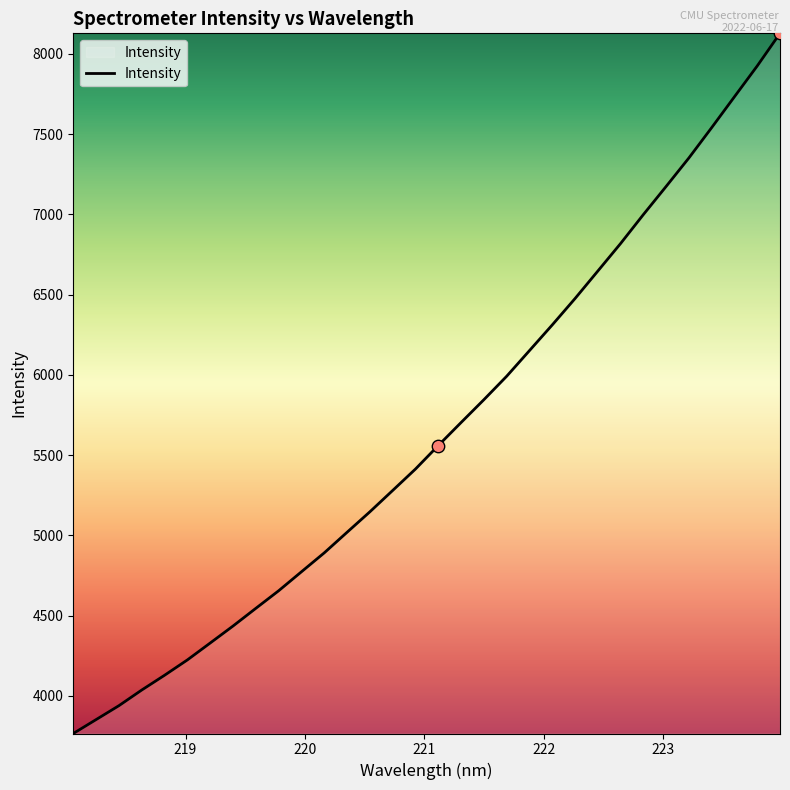

What is the difference between the maximum and minimum values?

4362.2